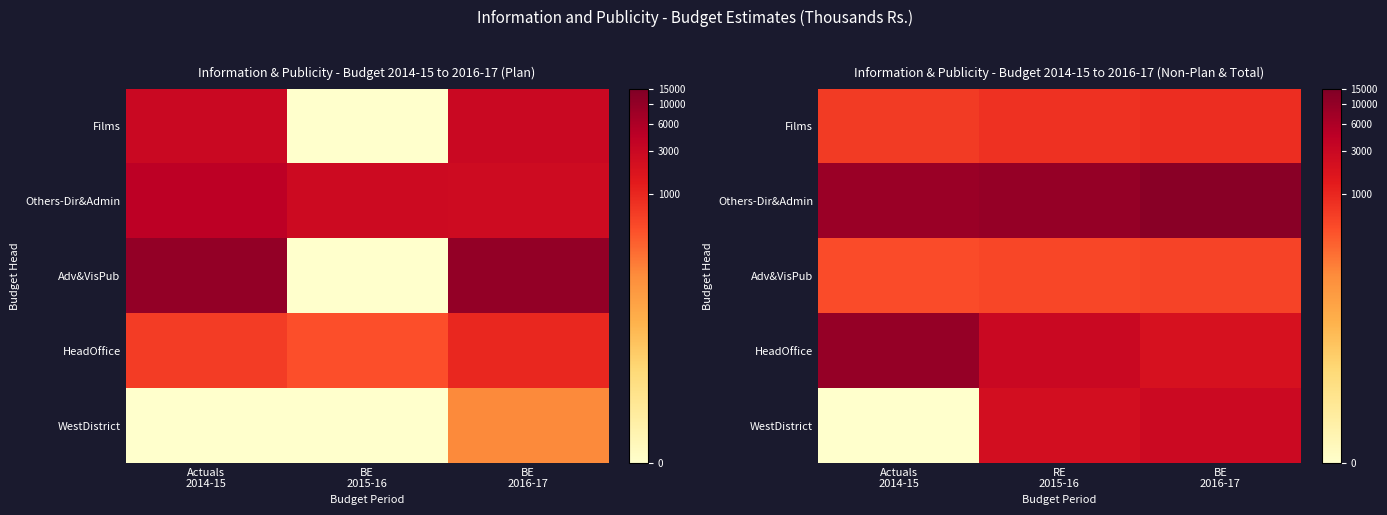

At which label is WestDistrict closest to 3?

Actuals 2014-15